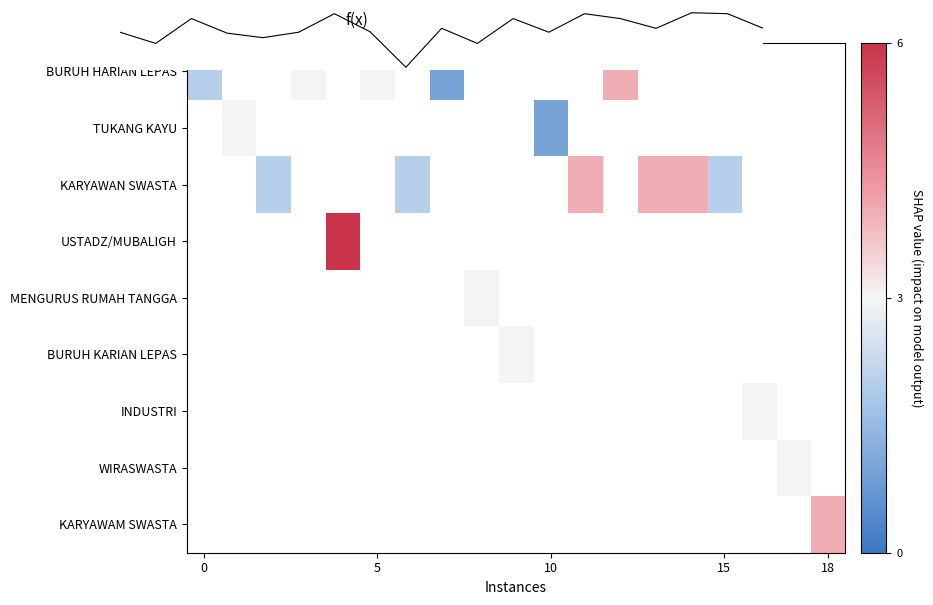

What is the maximum value shown in the chart?

6.0